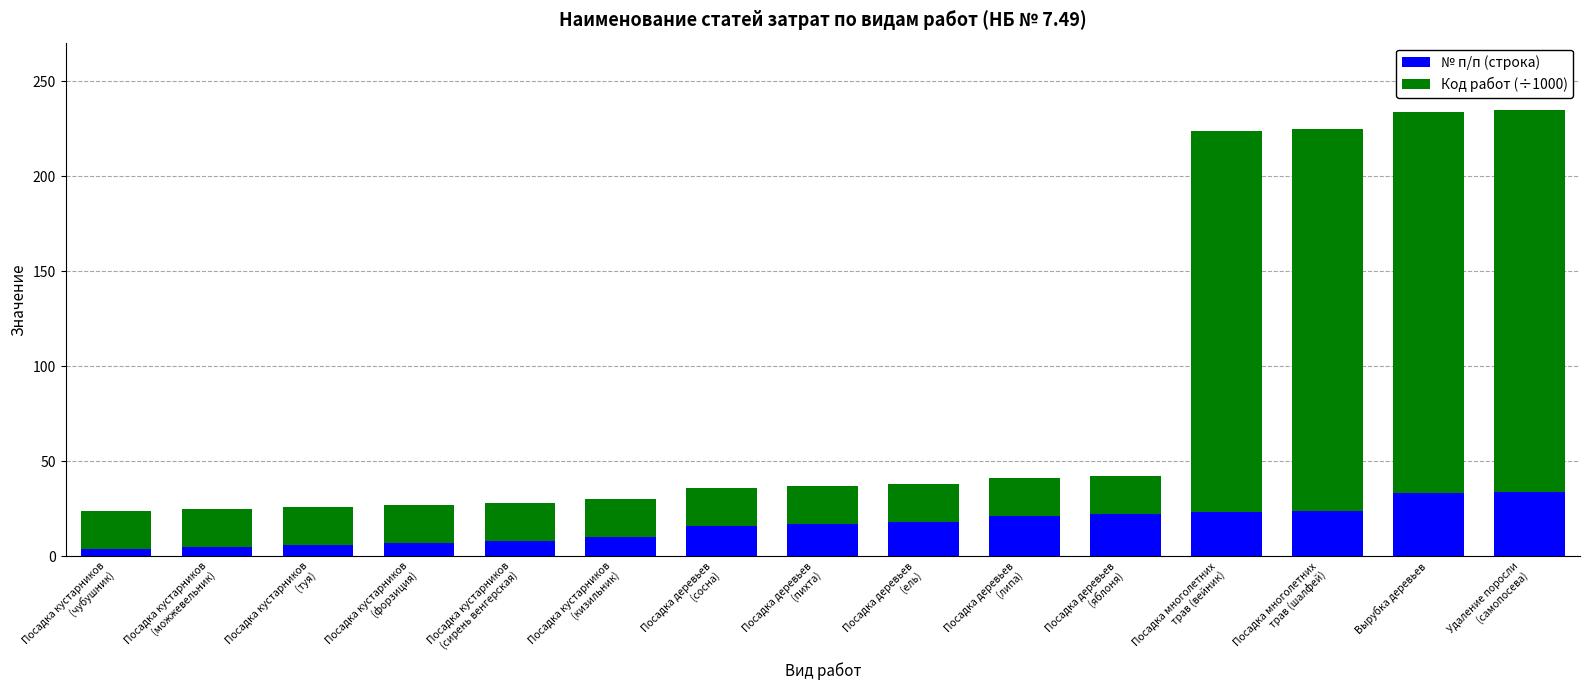

Is it true that № п/п (строка) equals 33 at Вырубка деревьев?

True